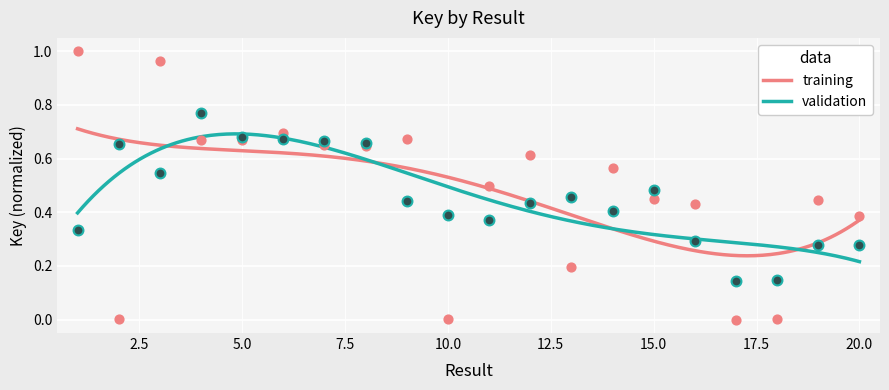

What is the change in value from 3 to 5?

-0.3